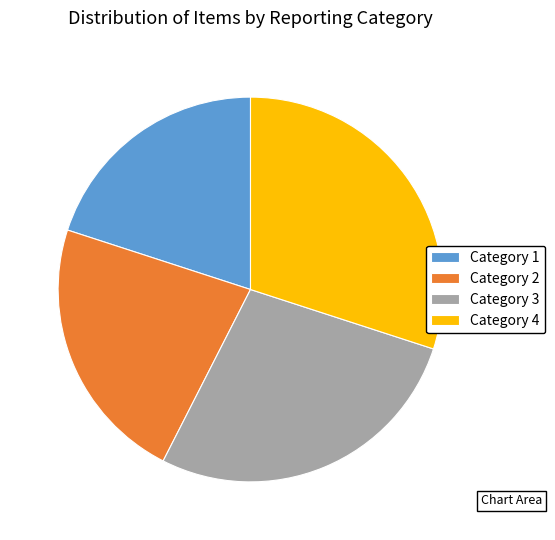

True or false: Category 1 accounts for 20% of the total.

True